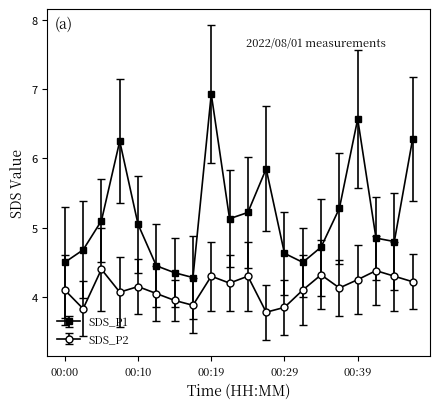

List the series in order of their overall mean, lowest first.

SDS_P2, SDS_P1